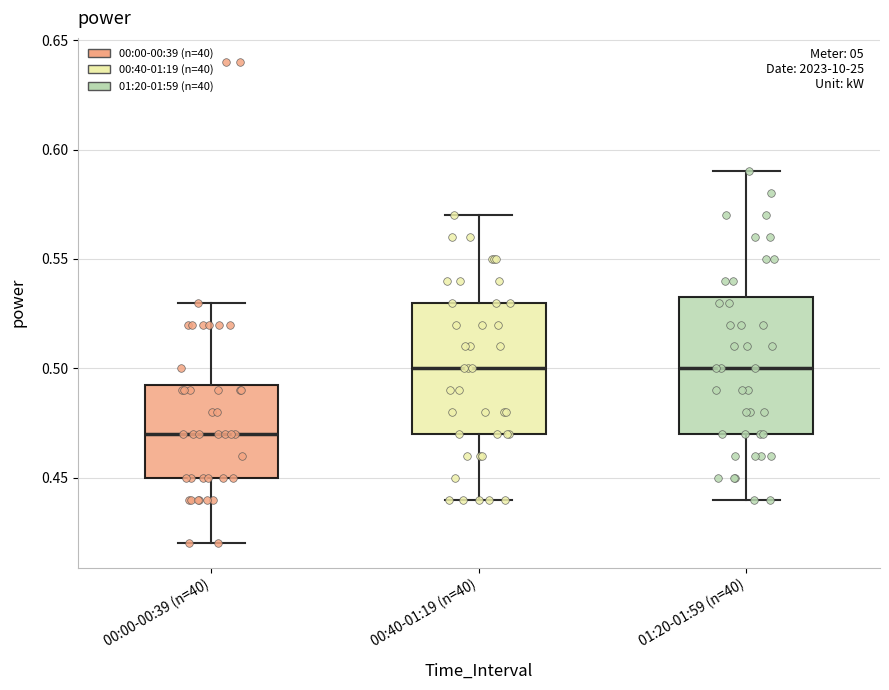

Reading left to right, read every box against the y-axis: the position of its median line, the range the box covers, and the ends of its whiskers. The values are not printed on the chart, so give them approximately, as read against the axis.

00:00-00:39 (n=40): median 0.470, box 0.450 to 0.495, whiskers 0.420 to 0.530
00:40-01:19 (n=40): median 0.500, box 0.470 to 0.530, whiskers 0.440 to 0.570
01:20-01:59 (n=40): median 0.500, box 0.470 to 0.535, whiskers 0.440 to 0.590